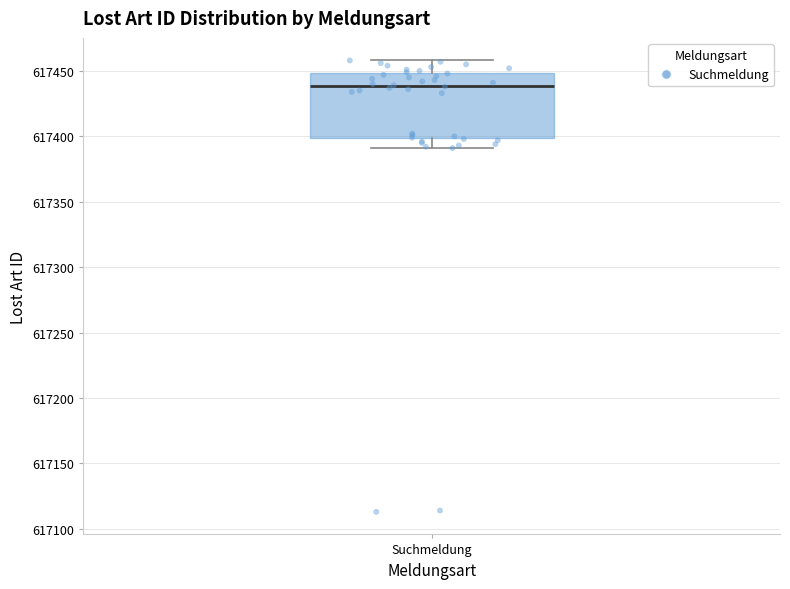

Where does the upper whisker of the box for Suchmeldung end on the y-axis? The values are not printed on the chart, so give them approximately, as read against the axis.

617460